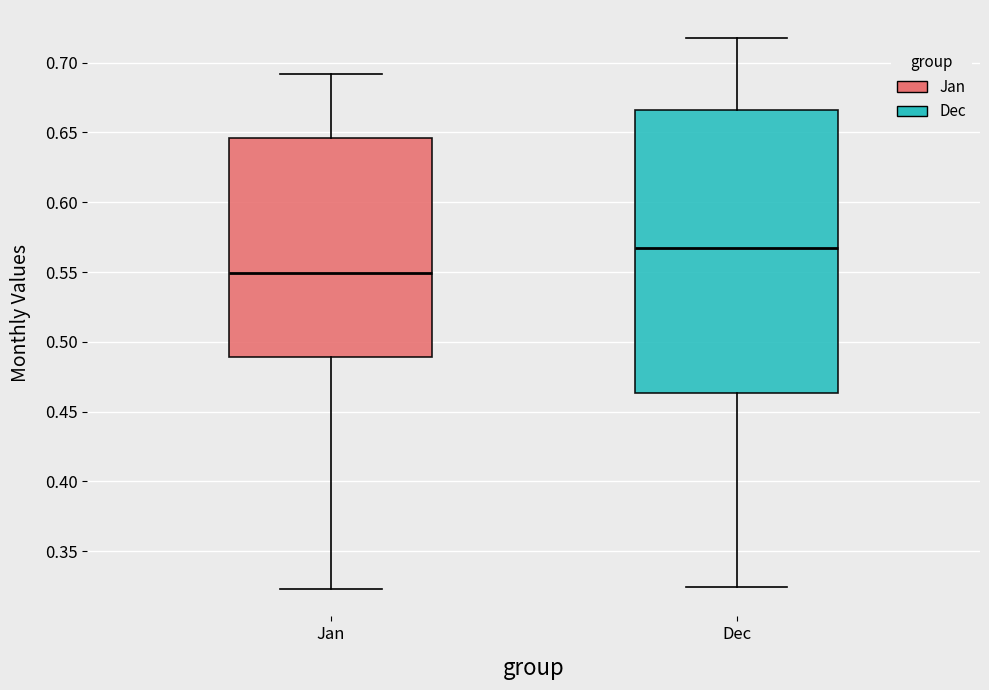

Which box's median line is the highest?

Dec